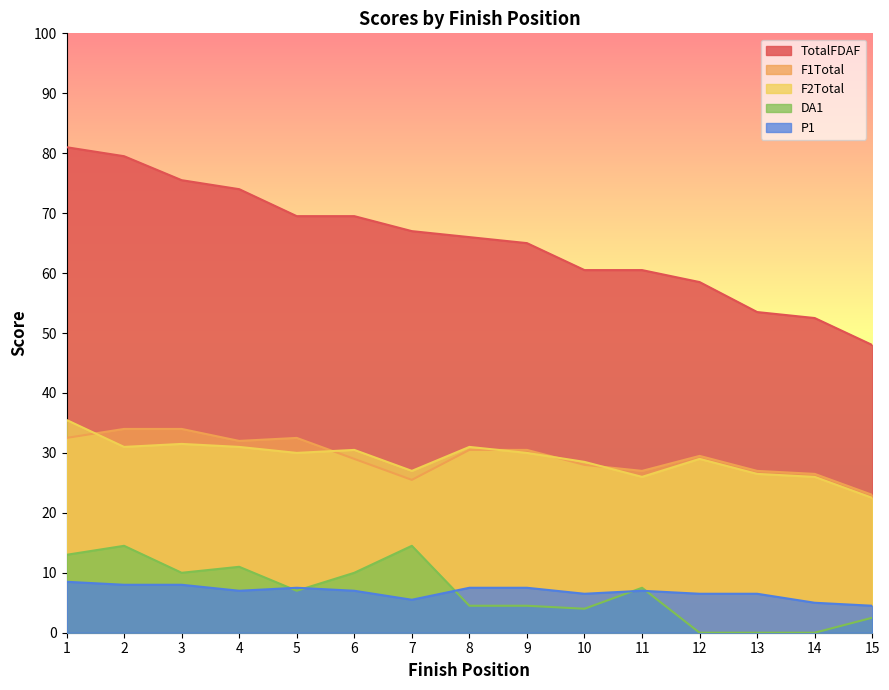

Where is the first local minimum for DA1?

3